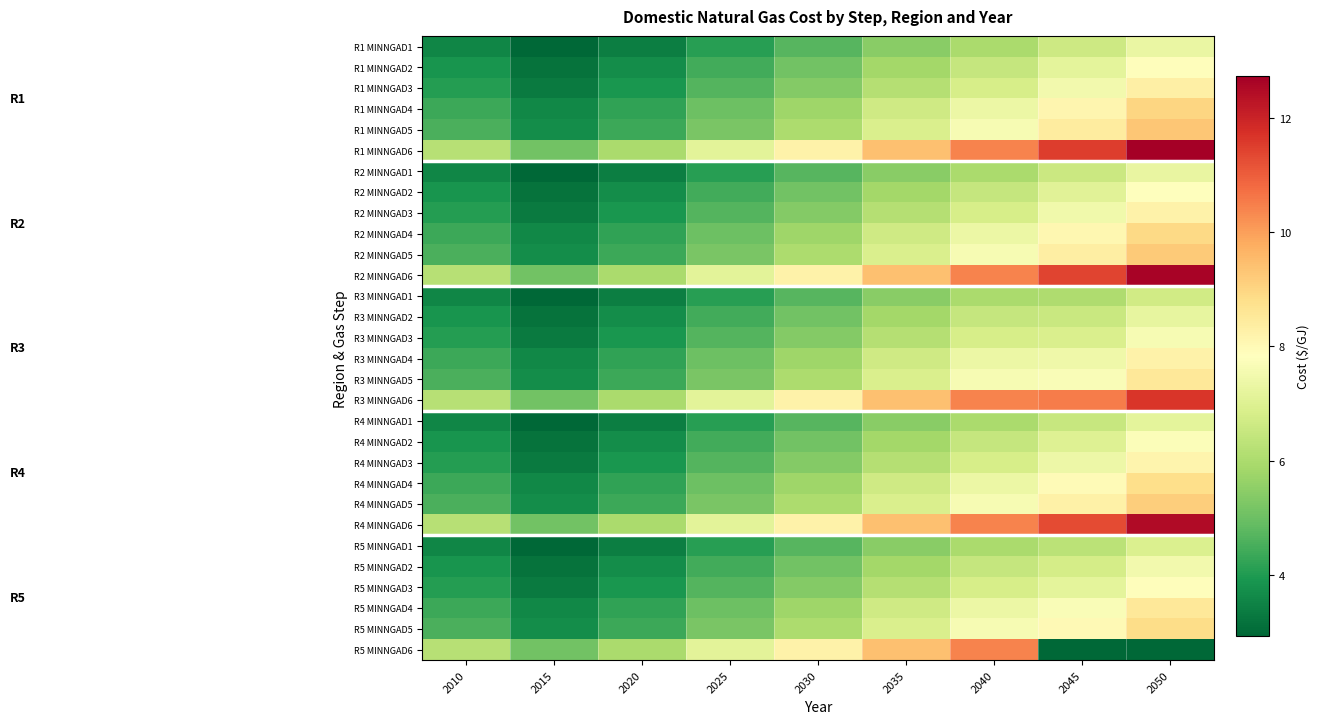

Rank the series at 2025 from highest to lowest value.

R1 MINNGAD6, R2 MINNGAD6, R3 MINNGAD6, R4 MINNGAD6, R5 MINNGAD6, R1 MINNGAD5, R2 MINNGAD5, R3 MINNGAD5, R4 MINNGAD5, R5 MINNGAD5, R1 MINNGAD4, R2 MINNGAD4, R3 MINNGAD4, R4 MINNGAD4, R5 MINNGAD4, R1 MINNGAD3, R2 MINNGAD3, R3 MINNGAD3, R4 MINNGAD3, R5 MINNGAD3, R1 MINNGAD2, R2 MINNGAD2, R3 MINNGAD2, R4 MINNGAD2, R5 MINNGAD2, R1 MINNGAD1, R2 MINNGAD1, R3 MINNGAD1, R4 MINNGAD1, R5 MINNGAD1